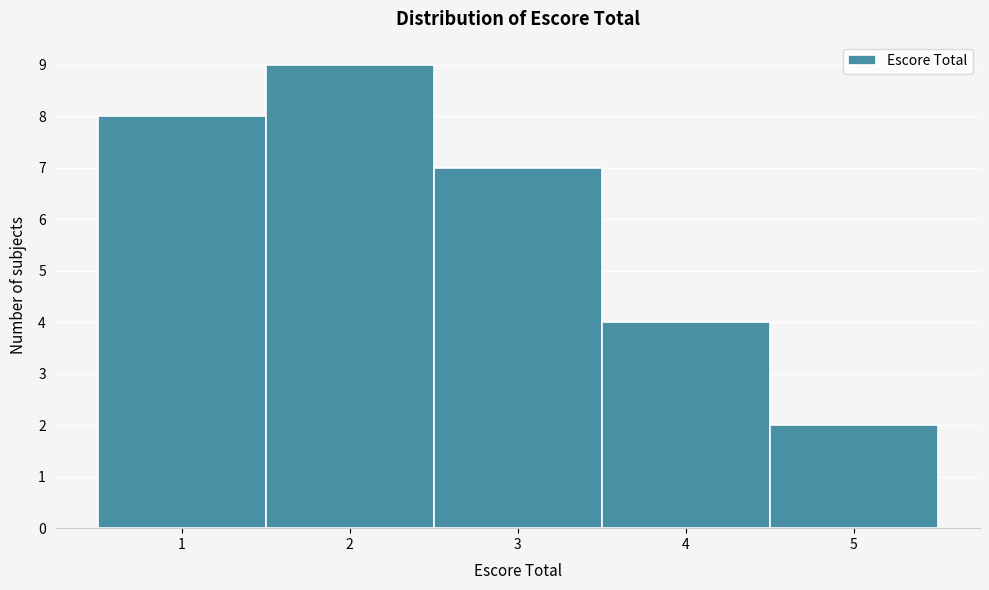

What is the height of the bar covering 1.5 to 2.5 on the x-axis? The values are not printed on the chart, so give them approximately, as read against the axis.

9